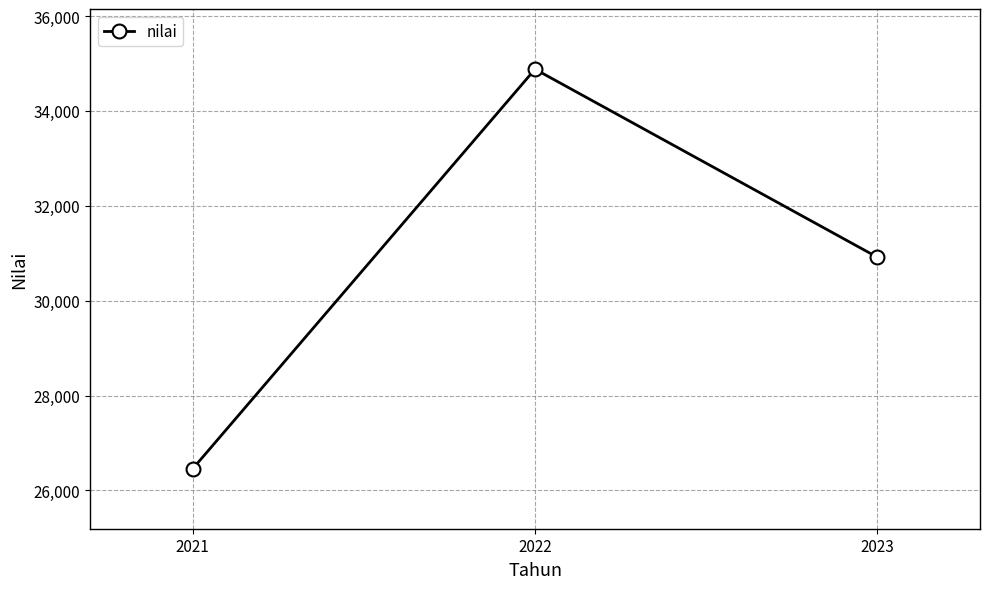

What is the difference between the values at 2023 and 2022?

3965